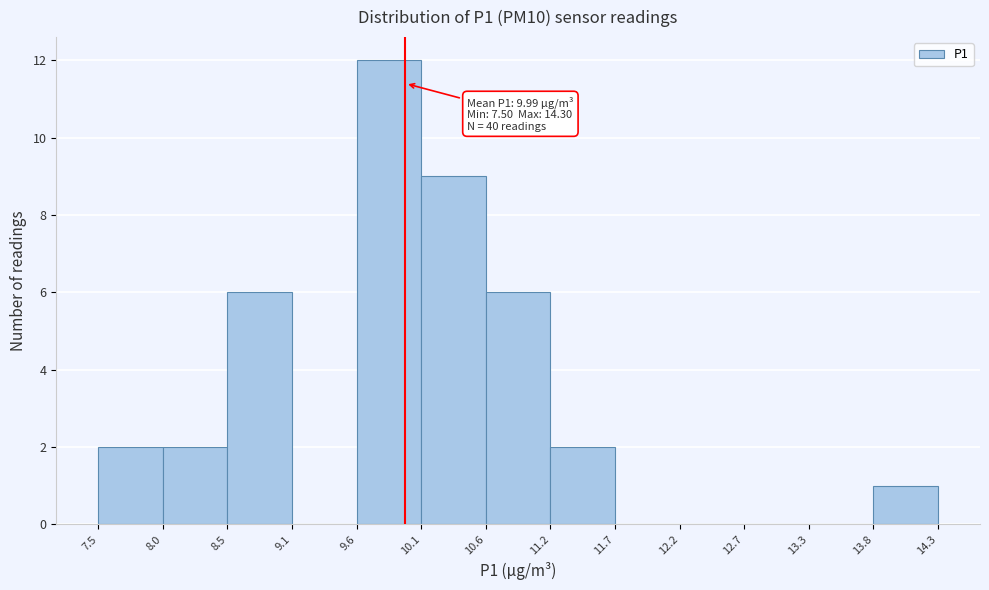

Which range on the x-axis has the tallest bar?

9.6 to 10.1